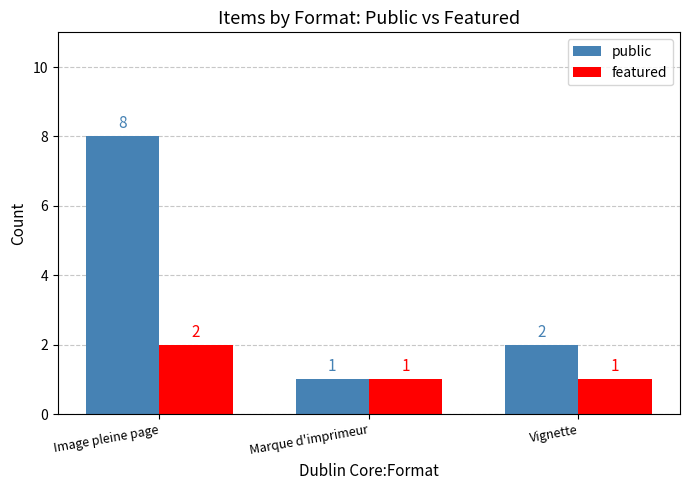

What is the label of the 3rd bar from the left?

Vignette